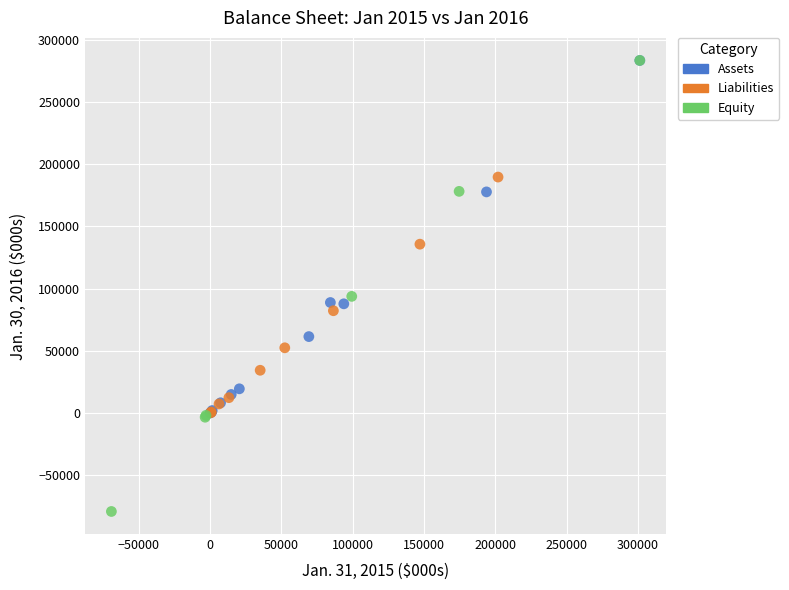

Which series has the largest Y range (max minus min)?

Equity